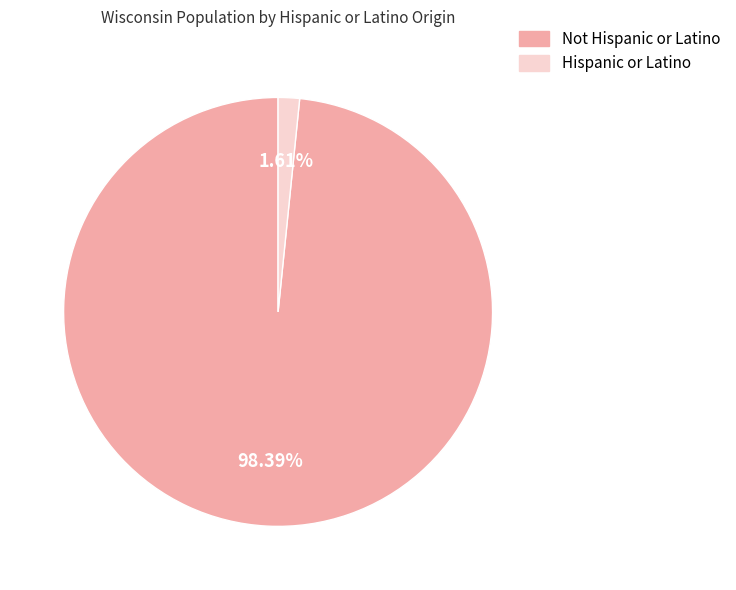

To the nearest percent, what is the combined percentage of Hispanic or Latino and Not Hispanic or Latino?

100%